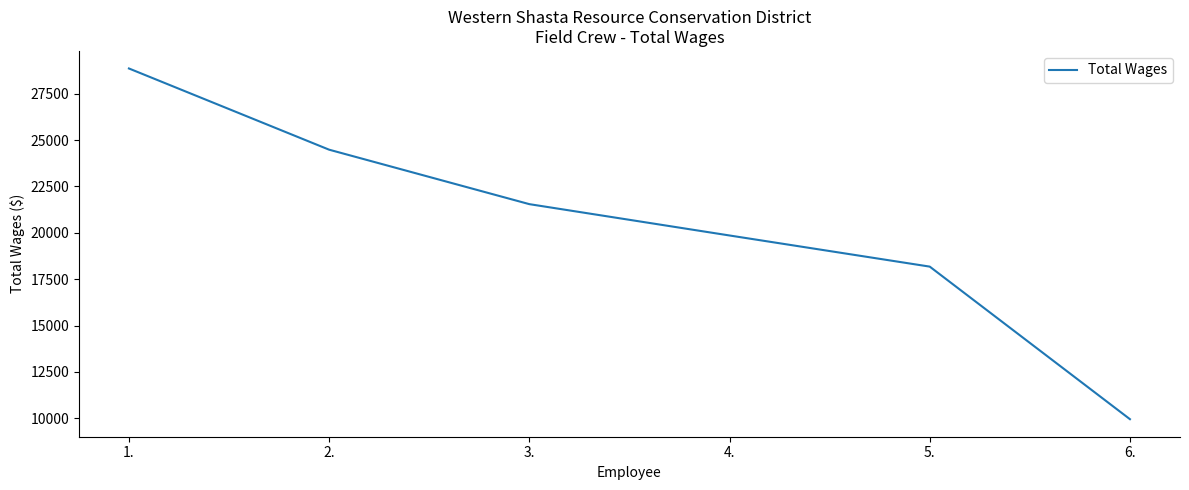

True or false: the data shows 29880 at 4..

False